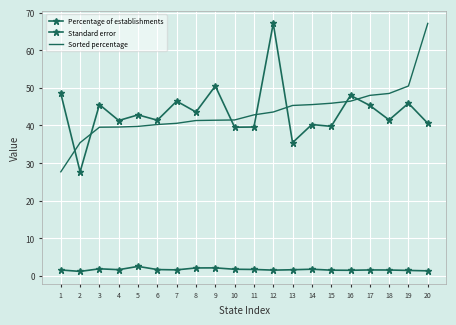

How many lines are shown in the chart?

3